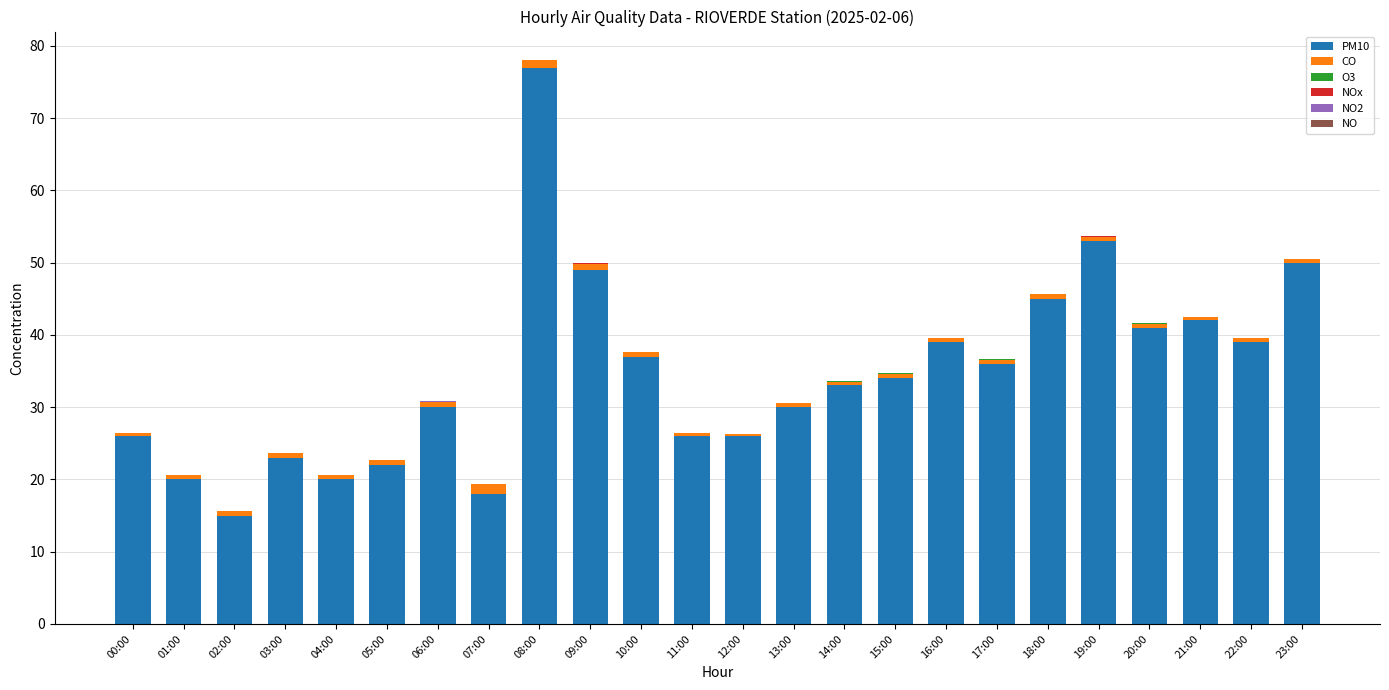

True or false: PM10 has a value of 50.0 at 23:00.

True